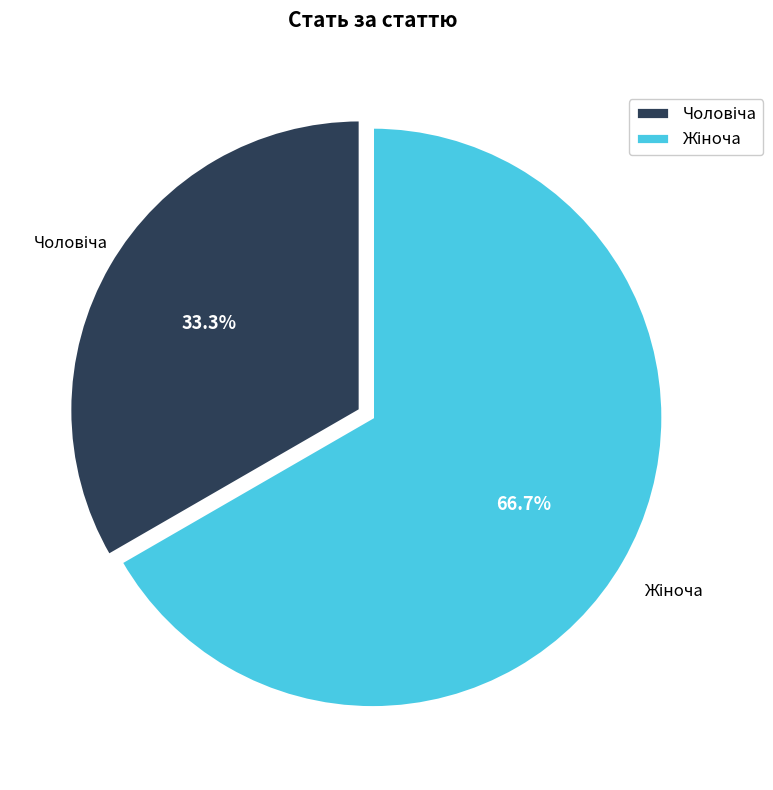

Is there a majority slice in this chart?

Yes